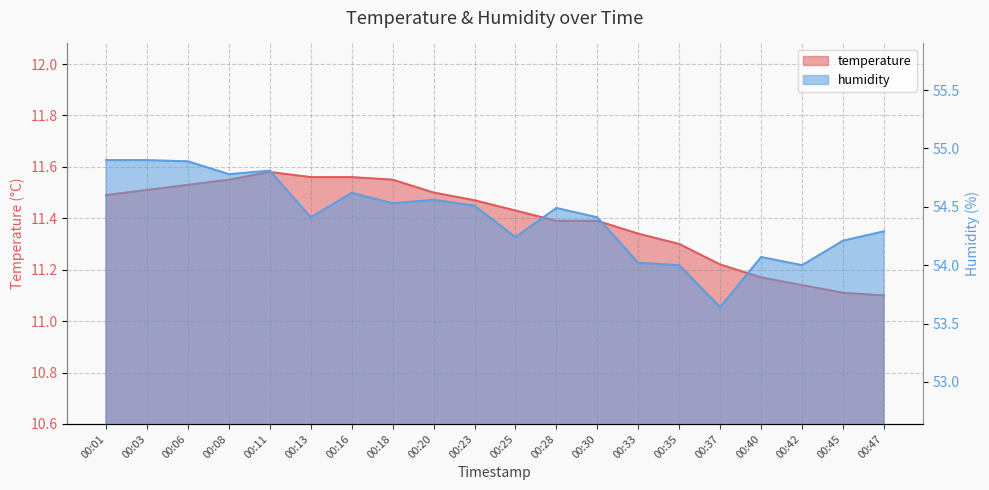

Which category has the highest value in the humidity series?

00:01